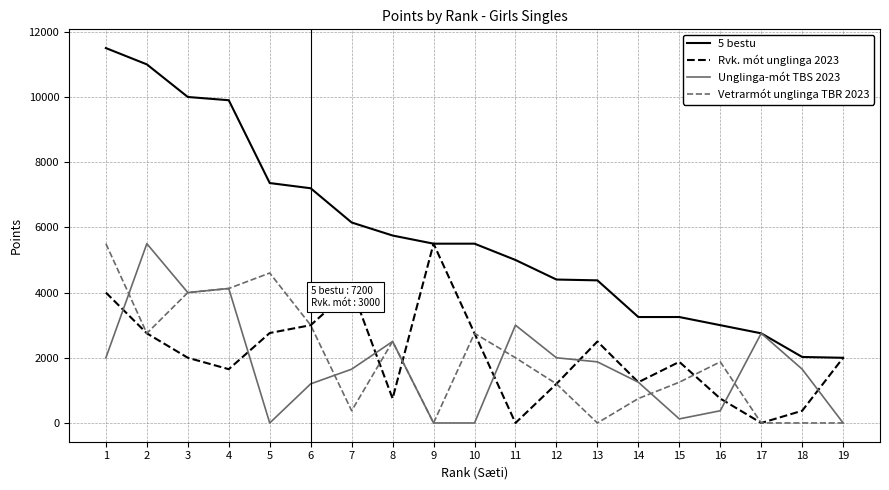

The value of Vetrarmót unglinga TBR 2023 at 18 is 0. True or false?

True